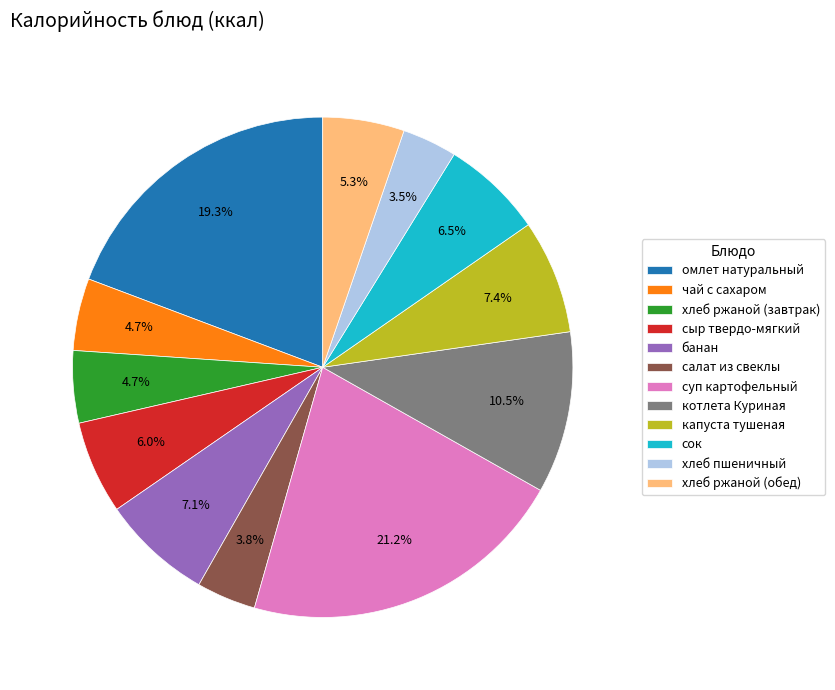

To the nearest percent, what percentage of the pie is капуста тушеная?

7%